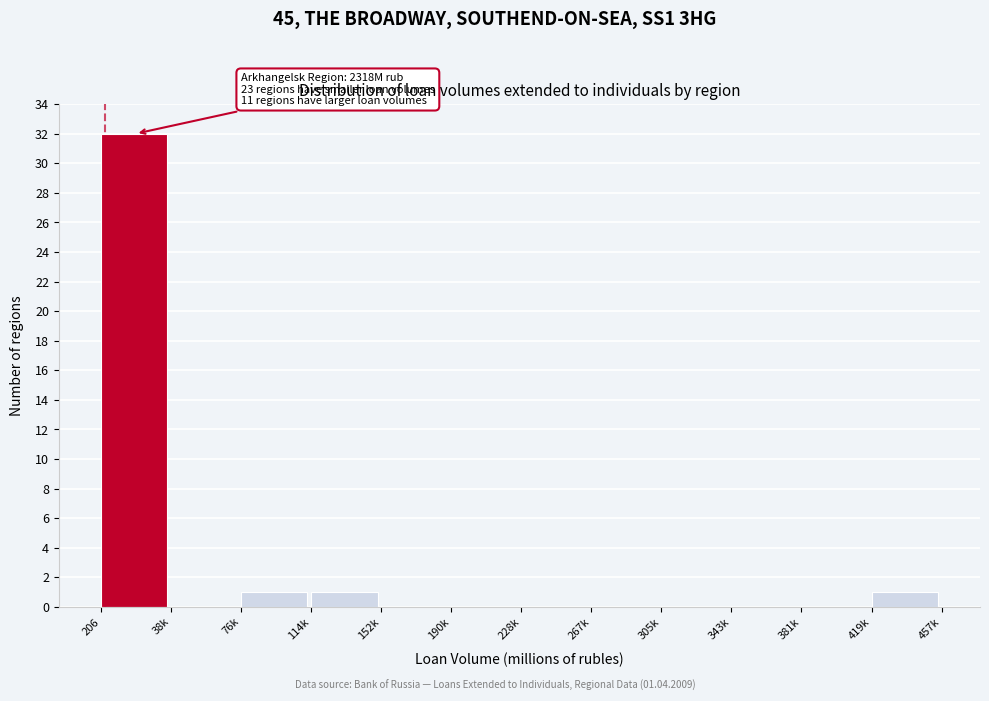

Reading left to right, transcribe all the data shown in this chart.

206=32	38k=0	76k=1	114k=1	152k=0	190k=0	228k=0	267k=0	305k=0	343k=0	381k=0	419k=1